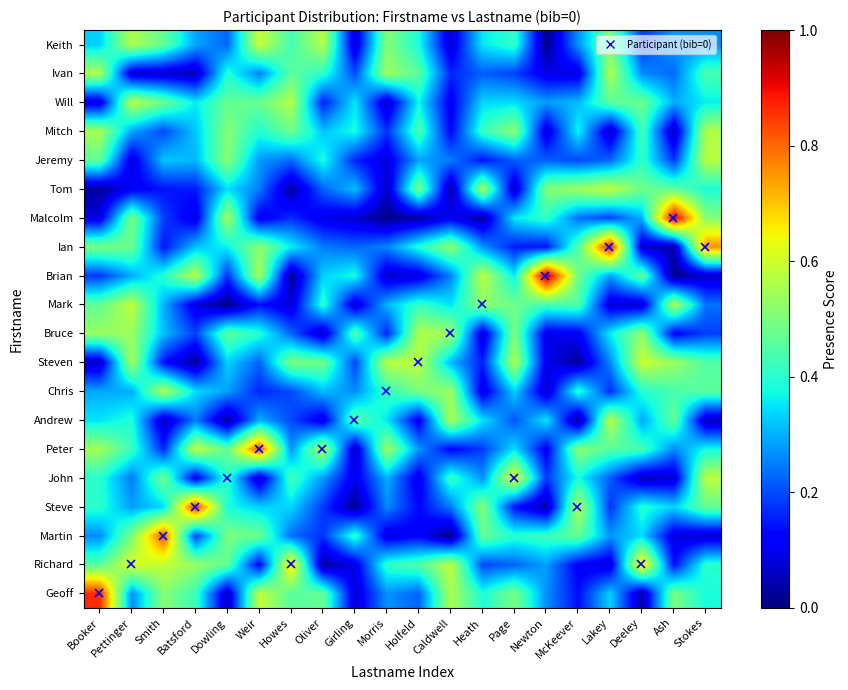

Reading right to left, list all the values displayed in this chart.

Geoff: Stokes=0.4	Ash=0.5	Deeley=0.0	Lakey=0.3	McKeever=0.1	Newton=0.3	Page=0.5	Heath=0.4	Caldwell=0.6	Holfeld=0.2	Morris=0.3	Girling=0.1	Oliver=0.5	Howes=0.5	Weir=0.6	Dowling=0.1	Batsford=0.4	Smith=0.5	Pettinger=0.3	Booker=0.9
Richard: Stokes=0.4	Ash=0.1	Deeley=0.7	Lakey=0.1	McKeever=0.1	Newton=0.3	Page=0.2	Heath=0.2	Caldwell=0.6	Holfeld=0.4	Morris=0.4	Girling=0.1	Oliver=0.0	Howes=0.7	Weir=0.1	Dowling=0.5	Batsford=0.5	Smith=0.6	Pettinger=0.6	Booker=0.5
Martin: Stokes=0.1	Ash=0.1	Deeley=0.3	Lakey=0.3	McKeever=0.5	Newton=0.4	Page=0.4	Heath=0.5	Caldwell=0.0	Holfeld=0.1	Morris=0.1	Girling=0.4	Oliver=0.2	Howes=0.2	Weir=0.5	Dowling=0.5	Batsford=0.2	Smith=0.8	Pettinger=0.5	Booker=0.3
Steve: Stokes=0.5	Ash=0.3	Deeley=0.4	Lakey=0.2	McKeever=0.6	Newton=0.0	Page=0.1	Heath=0.5	Caldwell=0.2	Holfeld=0.1	Morris=0.3	Girling=0.0	Oliver=0.2	Howes=0.3	Weir=0.3	Dowling=0.4	Batsford=0.9	Smith=0.3	Pettinger=0.3	Booker=0.4
John: Stokes=0.6	Ash=0.1	Deeley=0.1	Lakey=0.2	McKeever=0.4	Newton=0.2	Page=0.6	Heath=0.3	Caldwell=0.4	Holfeld=0.1	Morris=0.3	Girling=0.1	Oliver=0.3	Howes=0.4	Weir=0.1	Dowling=0.4	Batsford=0.1	Smith=0.5	Pettinger=0.2	Booker=0.4
Peter: Stokes=0.4	Ash=0.3	Deeley=0.4	Lakey=0.5	McKeever=0.5	Newton=0.1	Page=0.3	Heath=0.2	Caldwell=0.1	Holfeld=0.3	Morris=0.5	Girling=0.1	Oliver=0.6	Howes=0.3	Weir=0.8	Dowling=0.5	Batsford=0.6	Smith=0.2	Pettinger=0.4	Booker=0.5
Andrew: Stokes=0.0	Ash=0.5	Deeley=0.3	Lakey=0.6	McKeever=0.0	Newton=0.4	Page=0.2	Heath=0.3	Caldwell=0.6	Holfeld=0.1	Morris=0.4	Girling=0.5	Oliver=0.1	Howes=0.2	Weir=0.3	Dowling=0.0	Batsford=0.2	Smith=0.1	Pettinger=0.4	Booker=0.4
Chris: Stokes=0.5	Ash=0.4	Deeley=0.4	Lakey=0.2	McKeever=0.4	Newton=0.1	Page=0.3	Heath=0.1	Caldwell=0.5	Holfeld=0.5	Morris=0.4	Girling=0.3	Oliver=0.3	Howes=0.2	Weir=0.2	Dowling=0.3	Batsford=0.3	Smith=0.6	Pettinger=0.3	Booker=0.3
Steven: Stokes=0.4	Ash=0.5	Deeley=0.6	Lakey=0.3	McKeever=0.0	Newton=0.1	Page=0.6	Heath=0.2	Caldwell=0.3	Holfeld=0.6	Morris=0.6	Girling=0.2	Oliver=0.5	Howes=0.5	Weir=0.2	Dowling=0.3	Batsford=0.0	Smith=0.1	Pettinger=0.5	Booker=0.1
Bruce: Stokes=0.2	Ash=0.1	Deeley=0.5	Lakey=0.4	McKeever=0.1	Newton=0.1	Page=0.5	Heath=0.1	Caldwell=0.5	Holfeld=0.6	Morris=0.2	Girling=0.4	Oliver=0.1	Howes=0.2	Weir=0.4	Dowling=0.5	Batsford=0.2	Smith=0.3	Pettinger=0.5	Booker=0.5
Mark: Stokes=0.2	Ash=0.6	Deeley=0.1	Lakey=0.1	McKeever=0.4	Newton=0.4	Page=0.5	Heath=0.5	Caldwell=0.3	Holfeld=0.4	Morris=0.3	Girling=0.1	Oliver=0.4	Howes=0.1	Weir=0.1	Dowling=0.0	Batsford=0.1	Smith=0.3	Pettinger=0.6	Booker=0.5
Brian: Stokes=0.1	Ash=0.0	Deeley=0.5	Lakey=0.3	McKeever=0.5	Newton=1.0	Page=0.4	Heath=0.6	Caldwell=0.3	Holfeld=0.1	Morris=0.1	Girling=0.4	Oliver=0.3	Howes=0.0	Weir=0.6	Dowling=0.2	Batsford=0.6	Smith=0.4	Pettinger=0.3	Booker=0.2
Ian: Stokes=0.8	Ash=0.0	Deeley=0.1	Lakey=0.9	McKeever=0.4	Newton=0.1	Page=0.1	Heath=0.3	Caldwell=0.5	Holfeld=0.4	Morris=0.3	Girling=0.2	Oliver=0.2	Howes=0.4	Weir=0.5	Dowling=0.4	Batsford=0.3	Smith=0.1	Pettinger=0.5	Booker=0.5
Malcolm: Stokes=0.5	Ash=0.9	Deeley=0.3	Lakey=0.2	McKeever=0.2	Newton=0.4	Page=0.4	Heath=0.0	Caldwell=0.1	Holfeld=0.0	Morris=0.0	Girling=0.1	Oliver=0.1	Howes=0.2	Weir=0.1	Dowling=0.6	Batsford=0.1	Smith=0.2	Pettinger=0.5	Booker=0.1
Tom: Stokes=0.4	Ash=0.5	Deeley=0.5	Lakey=0.6	McKeever=0.5	Newton=0.5	Page=0.1	Heath=0.6	Caldwell=0.0	Holfeld=0.5	Morris=0.1	Girling=0.3	Oliver=0.2	Howes=0.0	Weir=0.2	Dowling=0.3	Batsford=0.1	Smith=0.1	Pettinger=0.1	Booker=0.0
Jeremy: Stokes=0.6	Ash=0.2	Deeley=0.4	Lakey=0.2	McKeever=0.2	Newton=0.2	Page=0.2	Heath=0.1	Caldwell=0.3	Holfeld=0.3	Morris=0.1	Girling=0.2	Oliver=0.4	Howes=0.2	Weir=0.3	Dowling=0.5	Batsford=0.3	Smith=0.3	Pettinger=0.1	Booker=0.5
Mitch: Stokes=0.6	Ash=0.1	Deeley=0.4	Lakey=0.1	McKeever=0.4	Newton=0.1	Page=0.5	Heath=0.4	Caldwell=0.1	Holfeld=0.4	Morris=0.2	Girling=0.4	Oliver=0.3	Howes=0.5	Weir=0.4	Dowling=0.5	Batsford=0.3	Smith=0.2	Pettinger=0.3	Booker=0.5
Will: Stokes=0.4	Ash=0.3	Deeley=0.5	Lakey=0.5	McKeever=0.3	Newton=0.3	Page=0.3	Heath=0.3	Caldwell=0.1	Holfeld=0.4	Morris=0.1	Girling=0.4	Oliver=0.2	Howes=0.6	Weir=0.5	Dowling=0.5	Batsford=0.4	Smith=0.5	Pettinger=0.6	Booker=0.1
Ivan: Stokes=0.4	Ash=0.2	Deeley=0.3	Lakey=0.6	McKeever=0.1	Newton=0.1	Page=0.2	Heath=0.2	Caldwell=0.2	Holfeld=0.5	Morris=0.5	Girling=0.2	Oliver=0.4	Howes=0.5	Weir=0.3	Dowling=0.4	Batsford=0.1	Smith=0.1	Pettinger=0.1	Booker=0.6
Keith: Stokes=0.3	Ash=0.3	Deeley=0.2	Lakey=0.5	McKeever=0.3	Newton=0.0	Page=0.4	Heath=0.4	Caldwell=0.1	Holfeld=0.4	Morris=0.5	Girling=0.1	Oliver=0.6	Howes=0.4	Weir=0.6	Dowling=0.2	Batsford=0.3	Smith=0.5	Pettinger=0.6	Booker=0.3